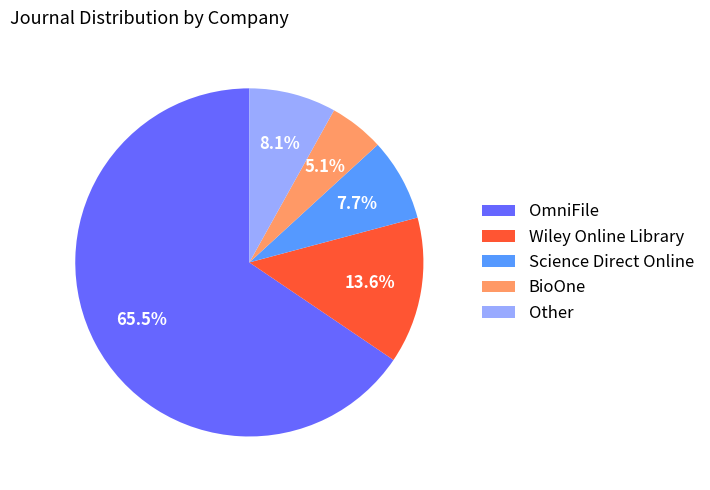

True or false: Other accounts for 18% of the total.

False